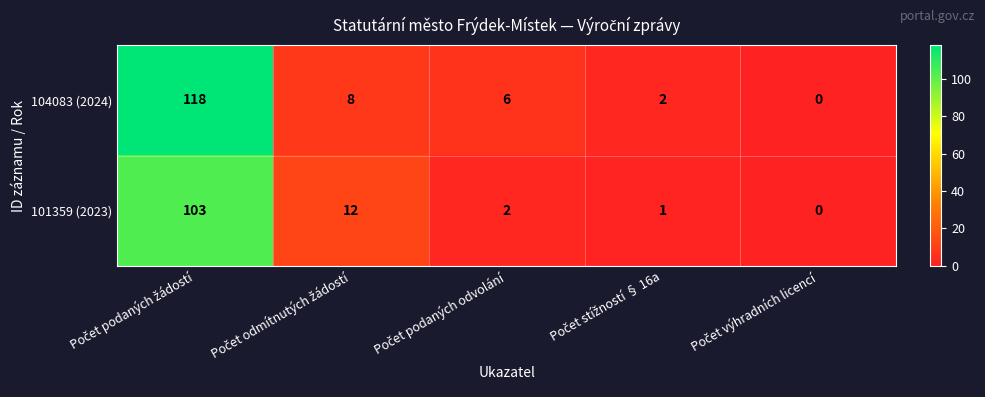

How many values in the 101359 (2023) series are below 2?

2